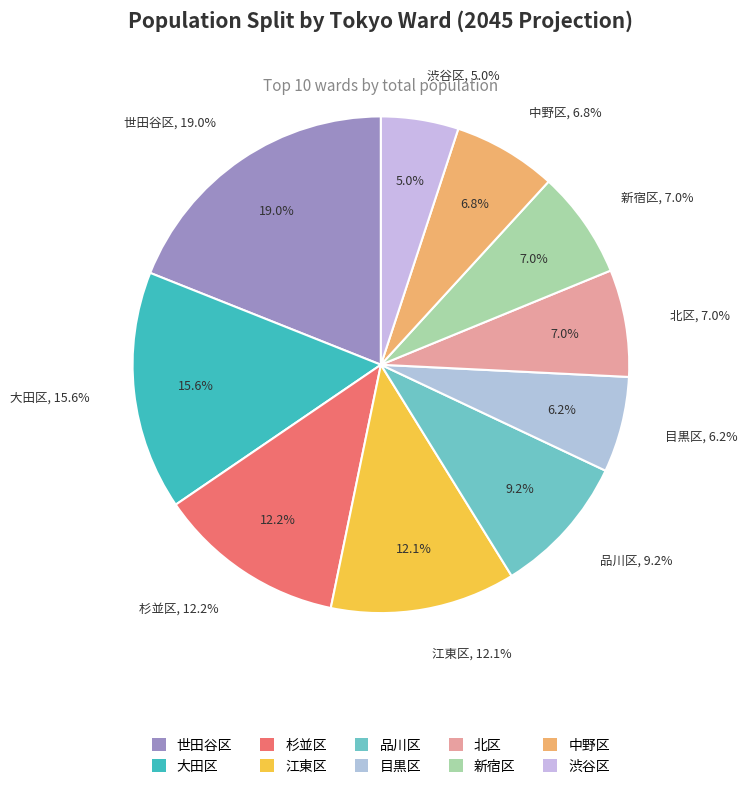

What is the change in value from 品川区 to 中野区?

-116084